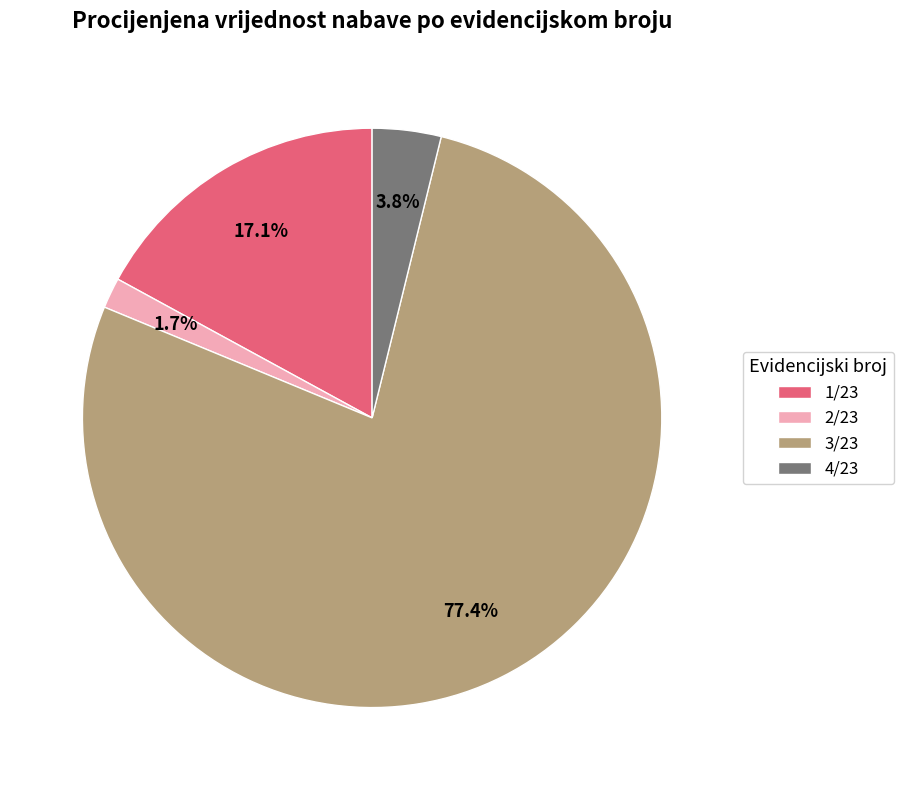

To the nearest percent, what percentage of the pie is 2/23?

2%